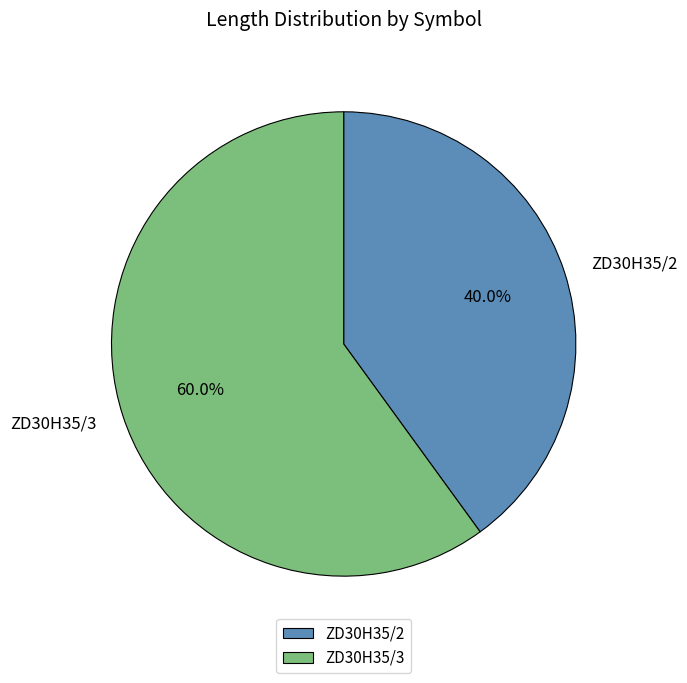

Rank the categories by value from highest to lowest.

ZD30H35/3, ZD30H35/2